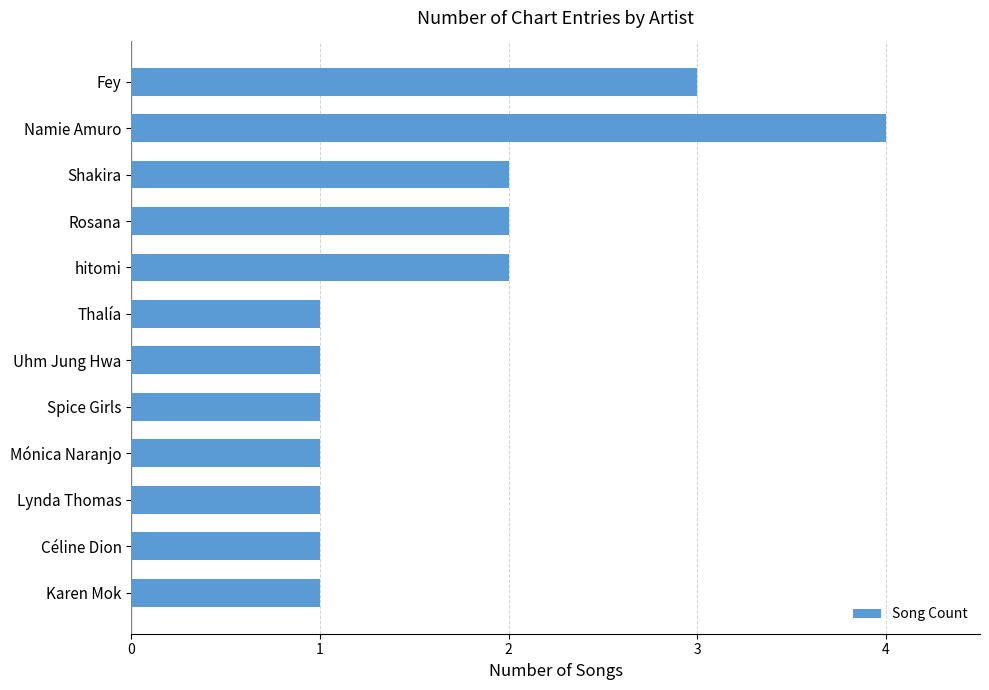

What is the sum of the values at Rosana and Uhm Jung Hwa?

3